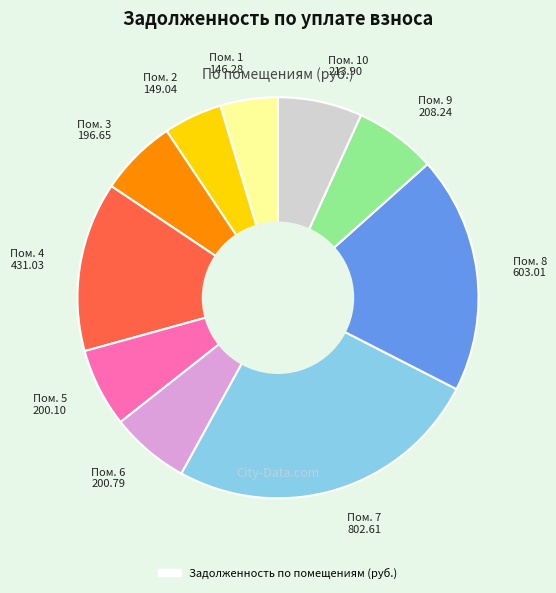

Which slice is the largest?

Пом. 7 802.61